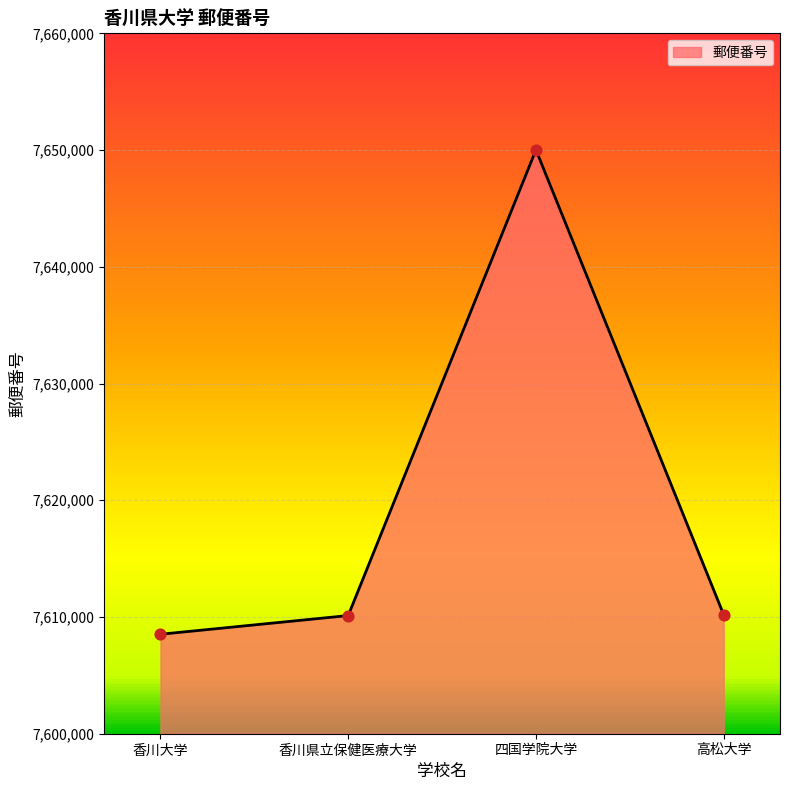

What is the ratio of the value at 香川大学 to the value at 高松大学?

1.0